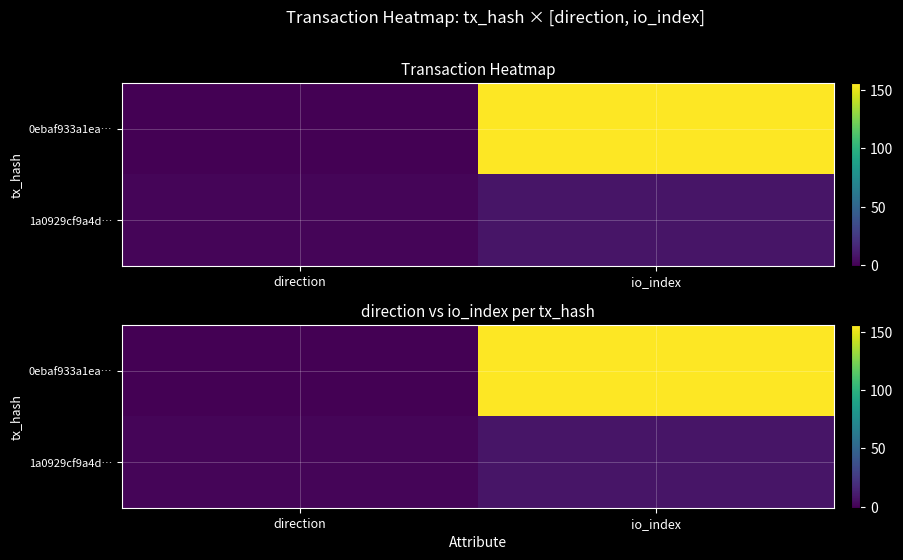

Which series has the largest total across all categories?

0ebaf933a1ea…